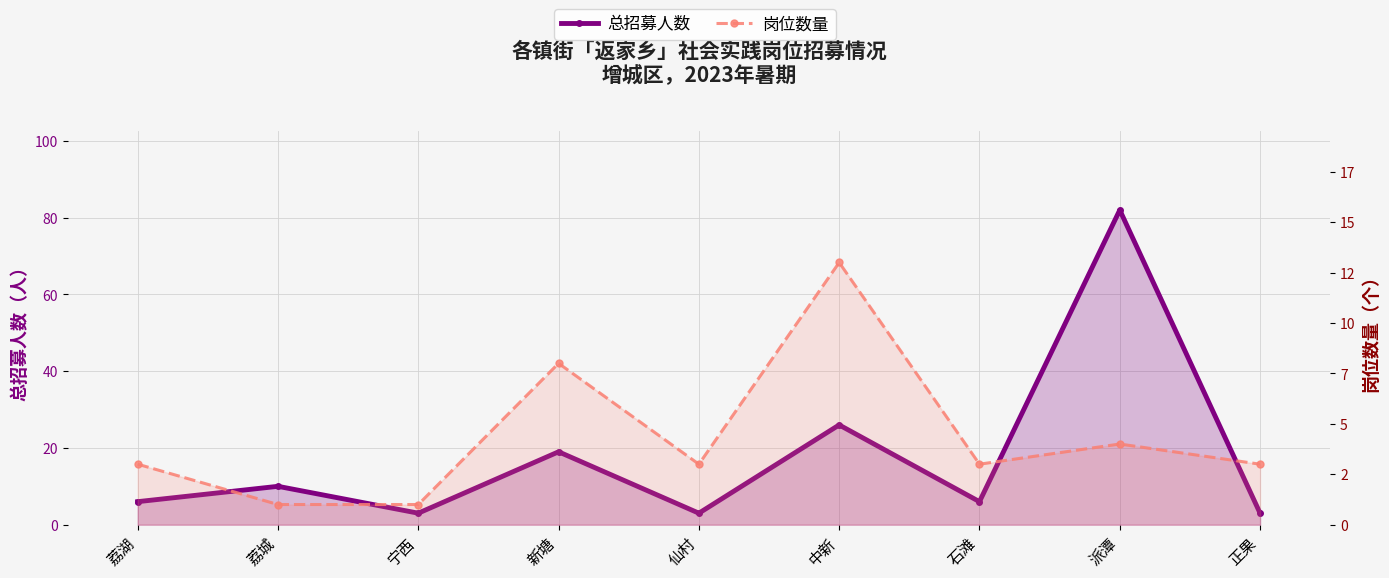

Which series has the largest total across all categories?

总招募人数